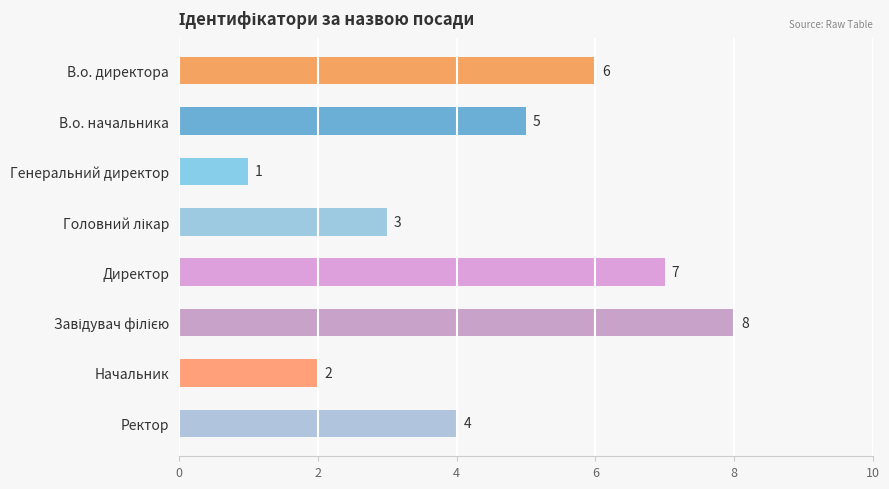

Reading bottom to top, transcribe all the data shown in this chart.

4	2	8	7	3	1	5	6